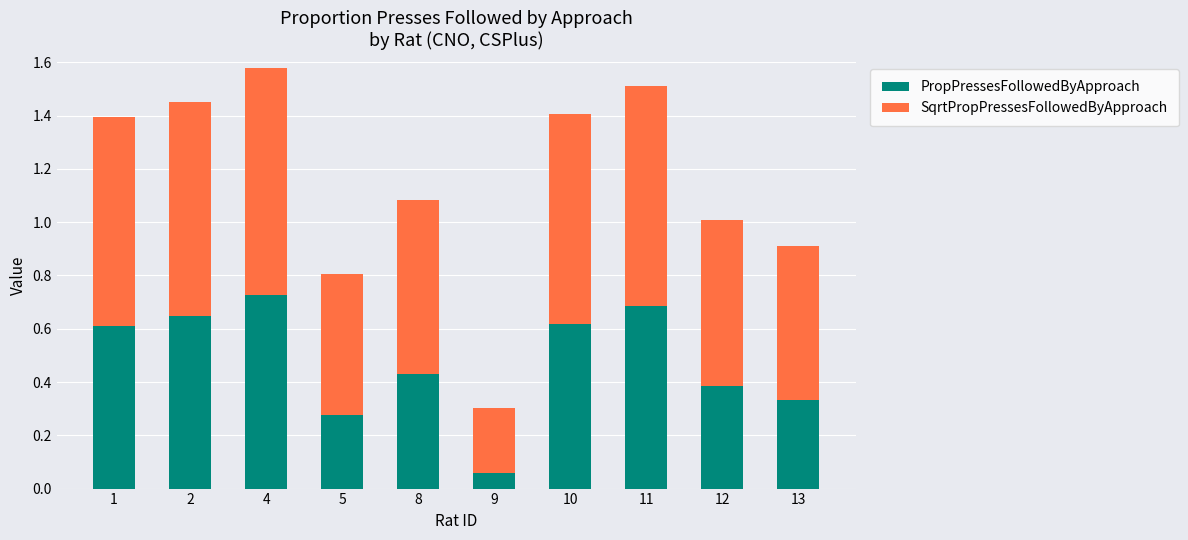

At which label does PropPressesFollowedByApproach reach its minimum?

9